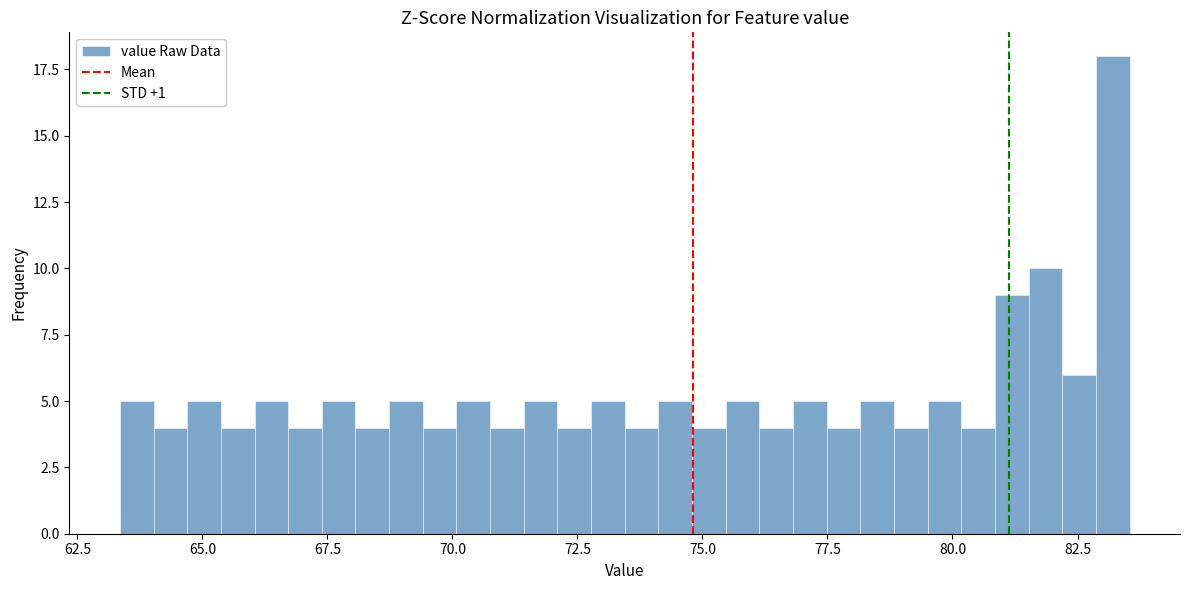

Around what value on the x-axis is the tallest bar? Give the approximate position of its centre, as read against the axis.

83.0